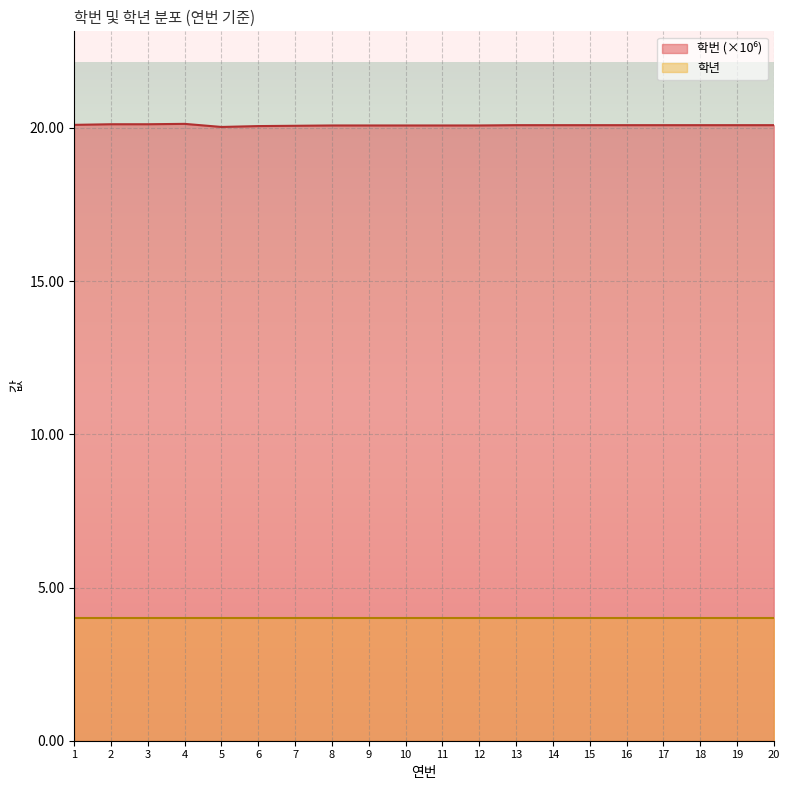

The value at 2 is 32.8. True or false?

False